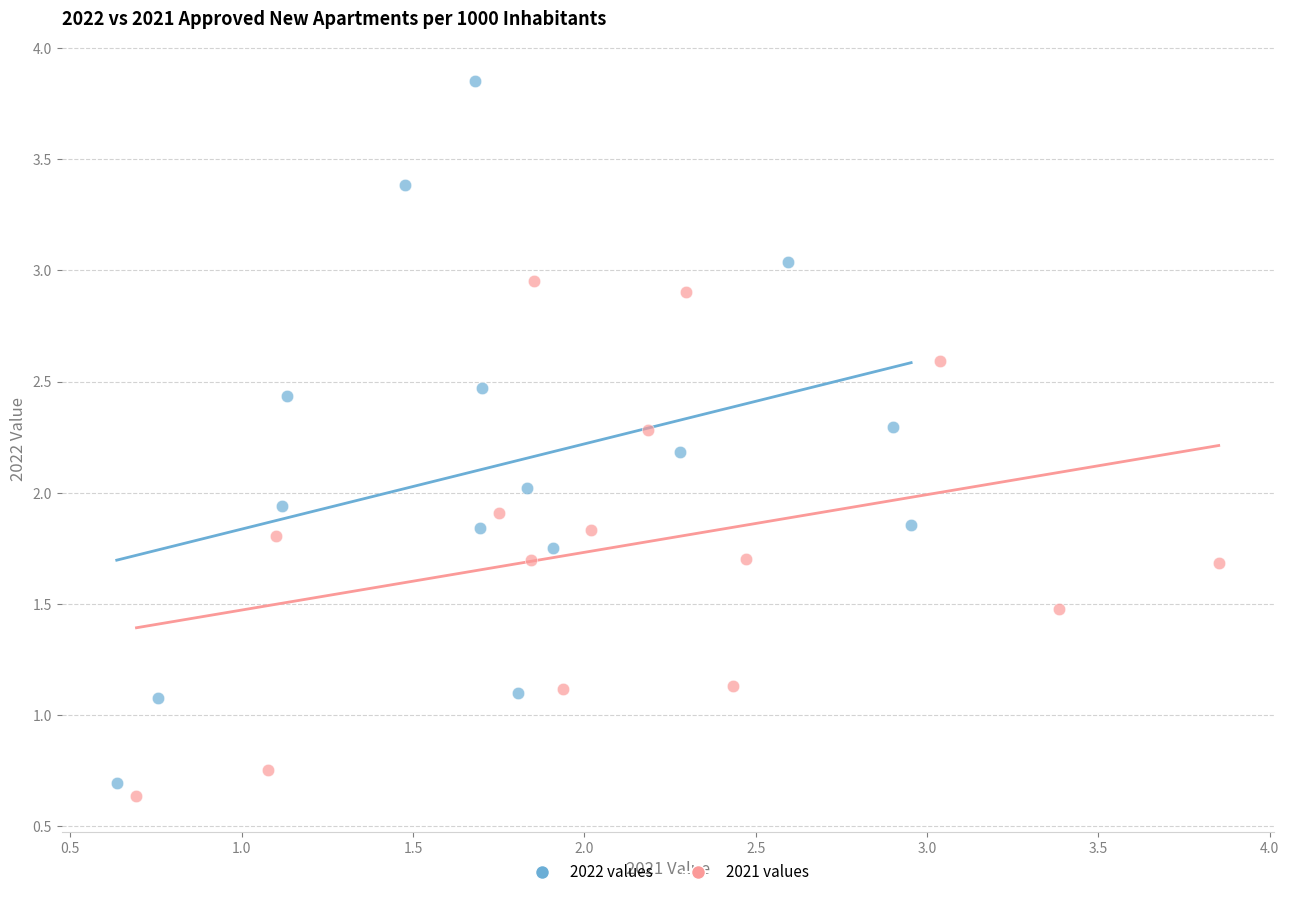

Which series reaches the maximum Y coordinate?

2022 values